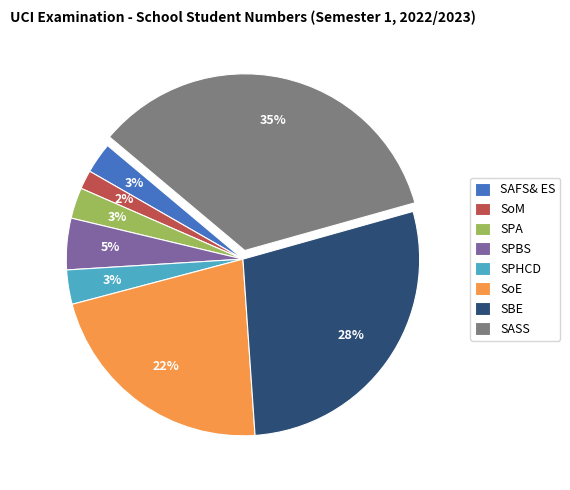

To the nearest percent, what is the difference between the SAFS& ES and SBE slice percentages?

25%